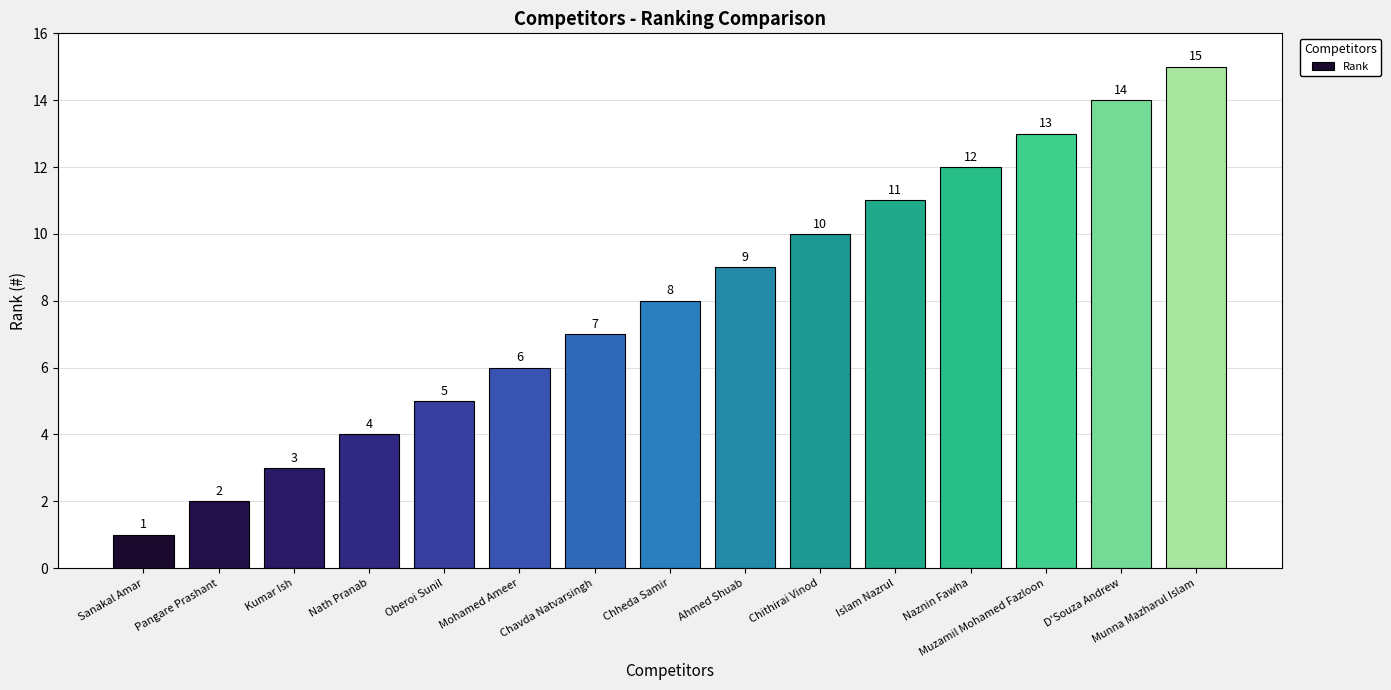

What is the average value?

8